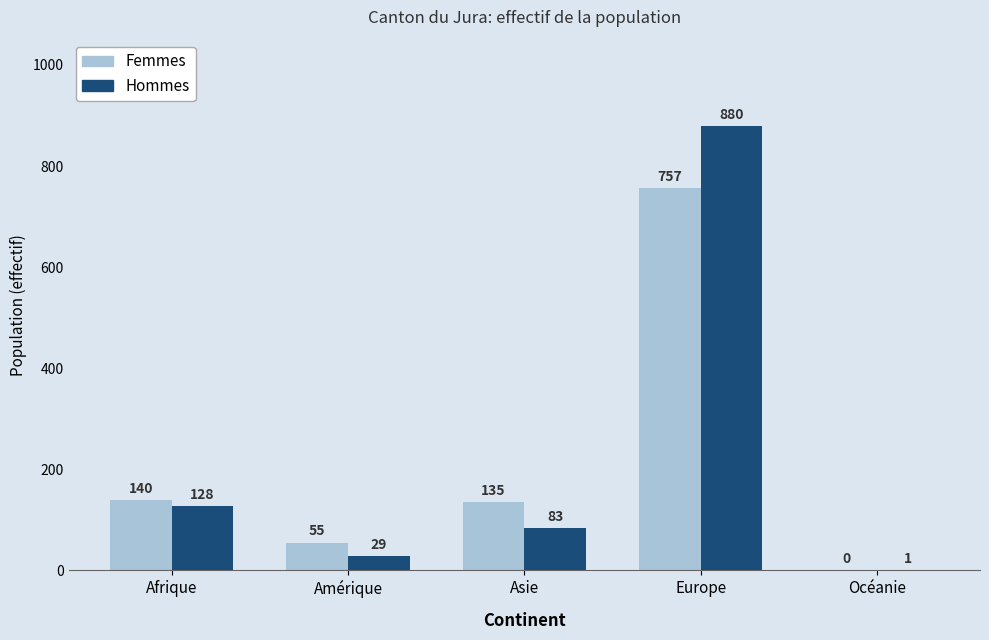

Which series has the largest total across all categories?

Hommes